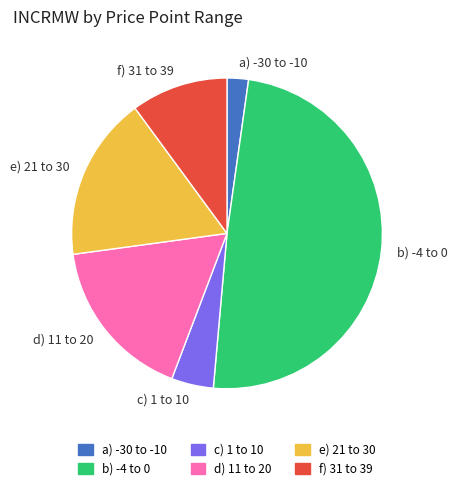

Which has a higher value, d) 11 to 20 or a) -30 to -10?

d) 11 to 20